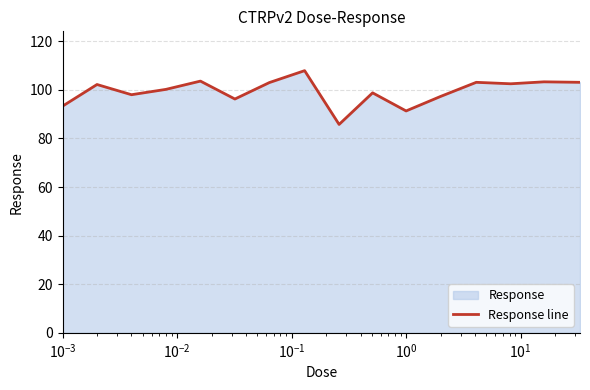

What is the maximum value shown in the chart?

107.9